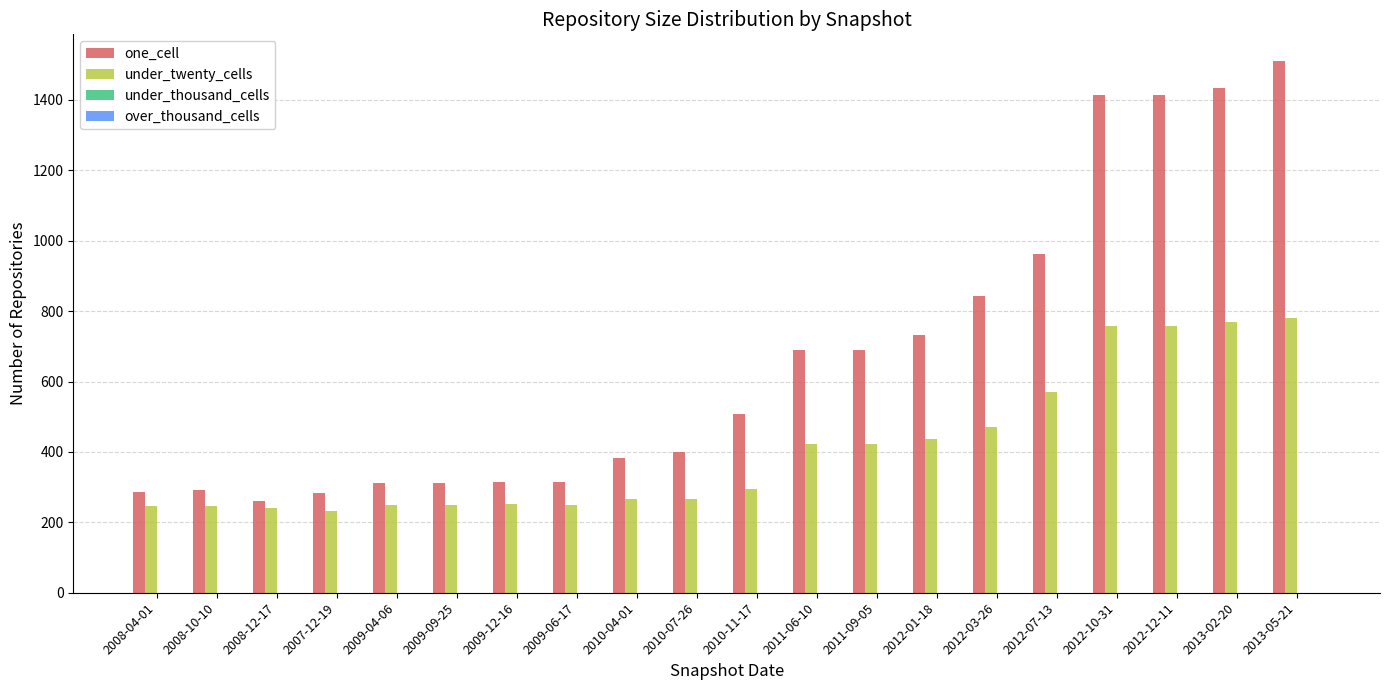

Between 2010-11-17 and 2013-02-20, which series saw the biggest shift?

one_cell